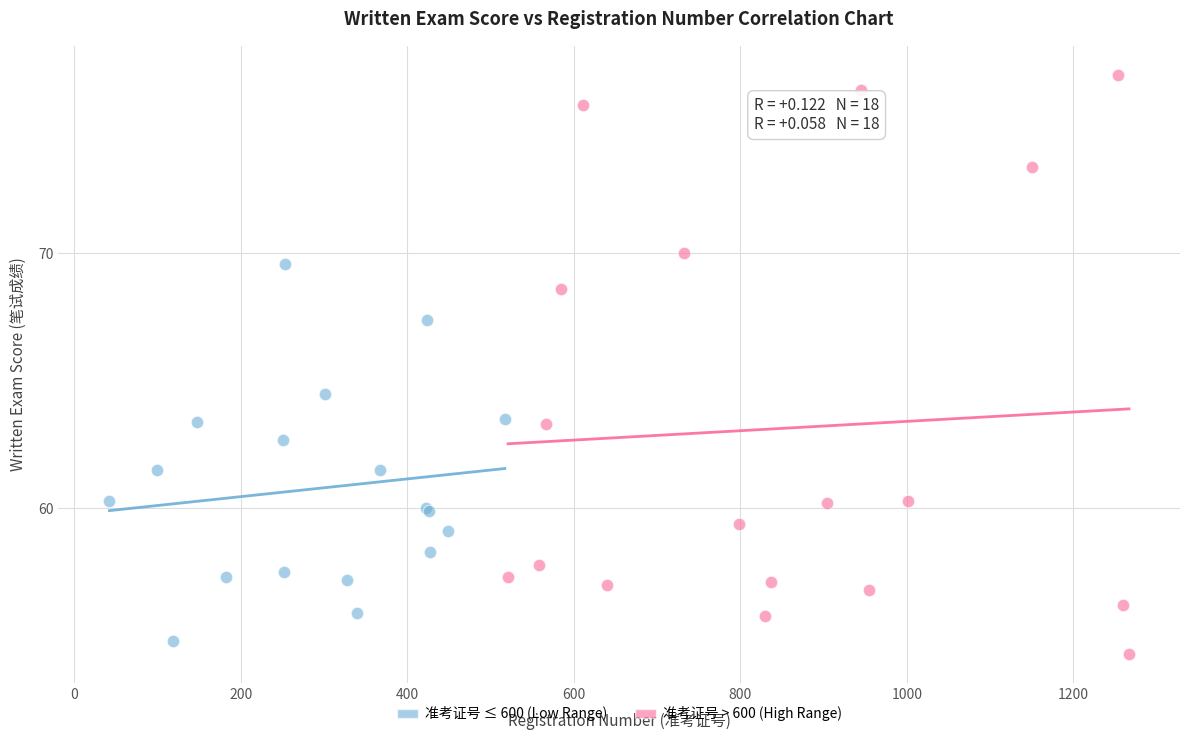

What are all the series names shown in the legend?

准考证号 ≤ 600 (Low Range), 准考证号 > 600 (High Range)